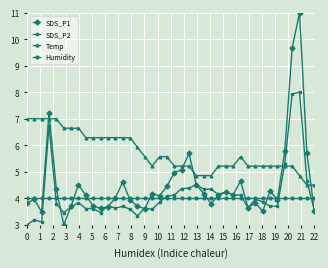

Which series has the largest range (max minus min)?

SDS_P1